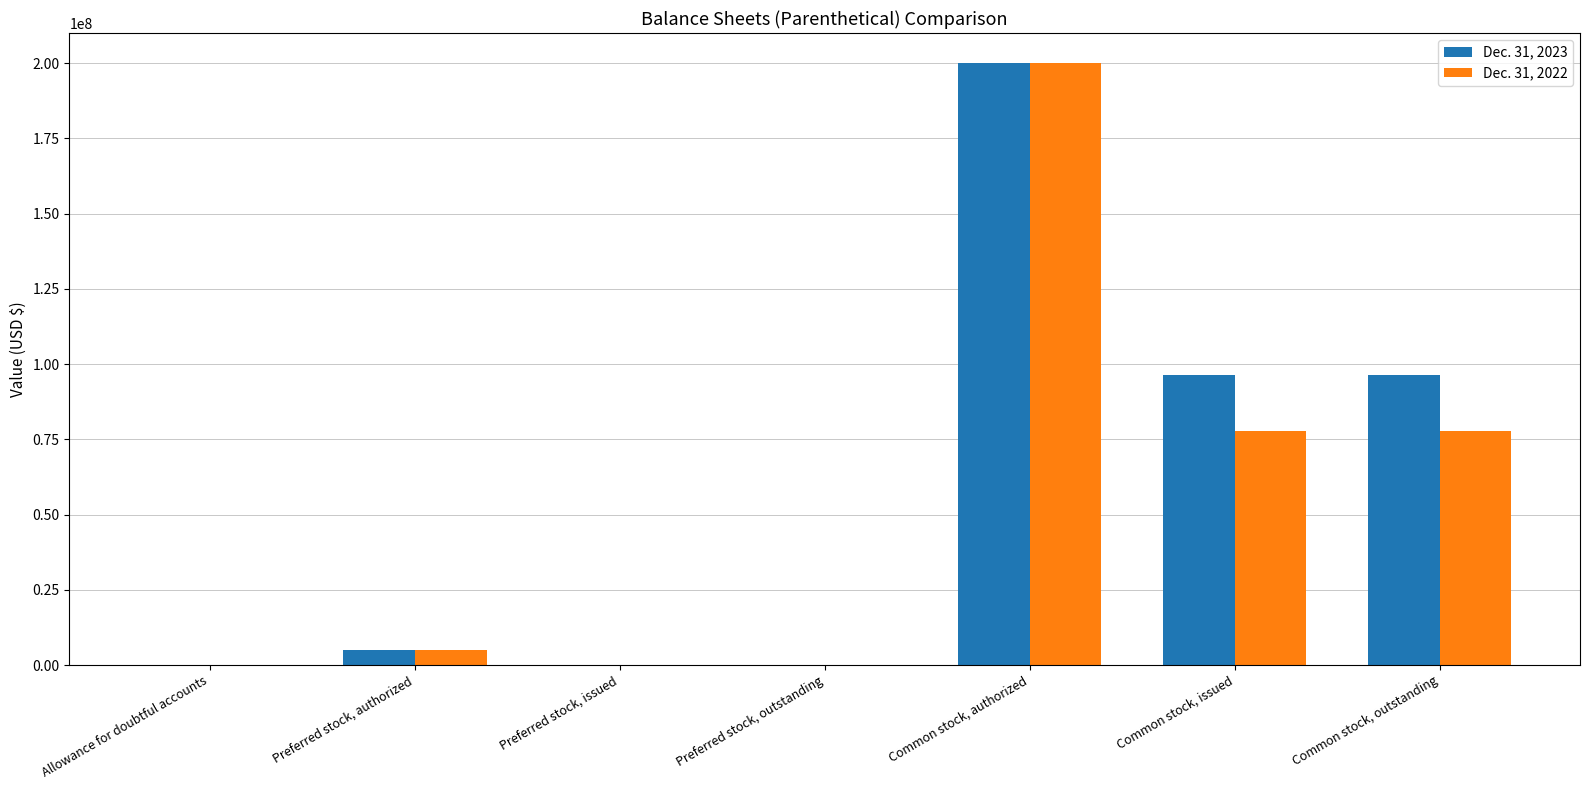

What is the spread (max minus min) of values at Allowance for doubtful accounts?

53